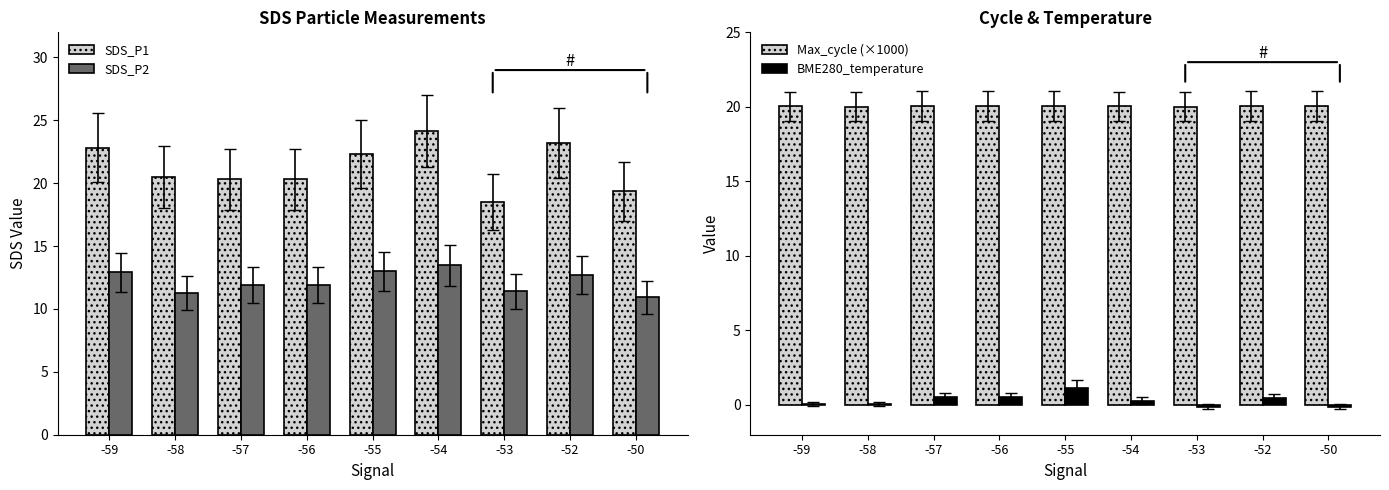

What is the lowest value of the Max_cycle (×1000) series?

20.0